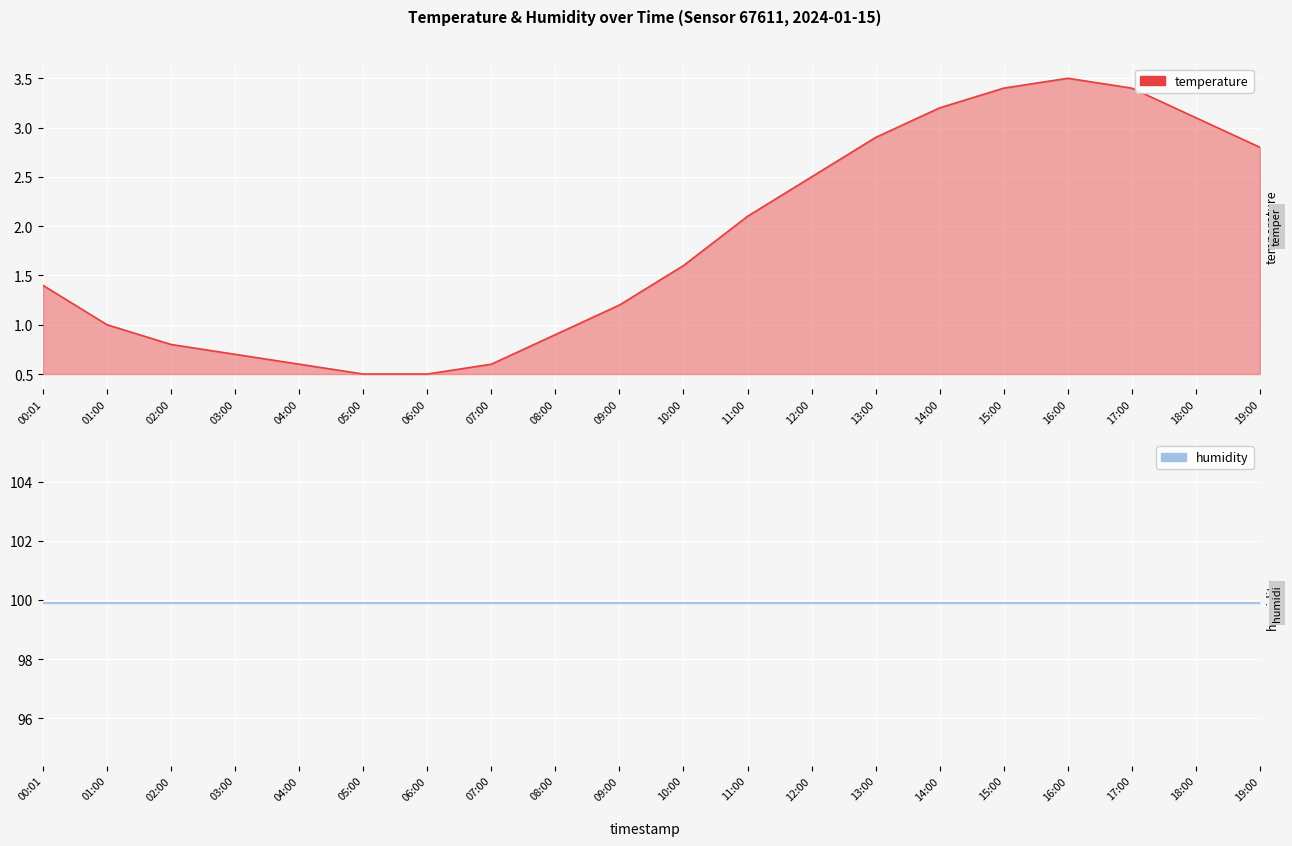

How many categories are shown in the chart?

20